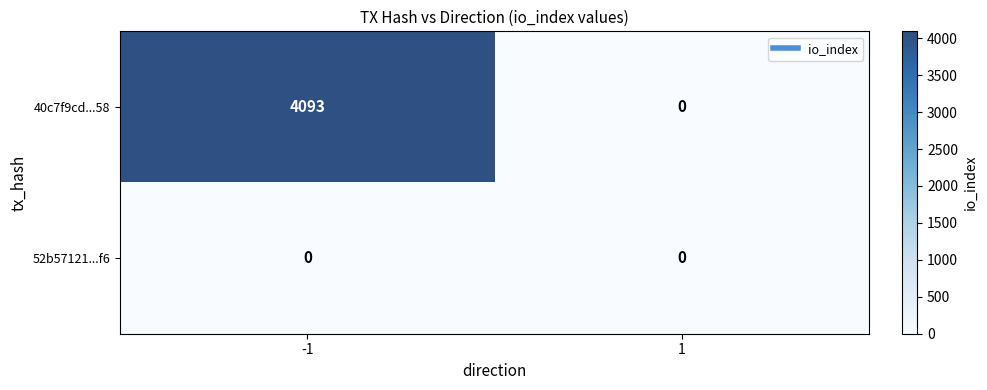

Which series has the largest total across all categories?

40c7f9cd...58